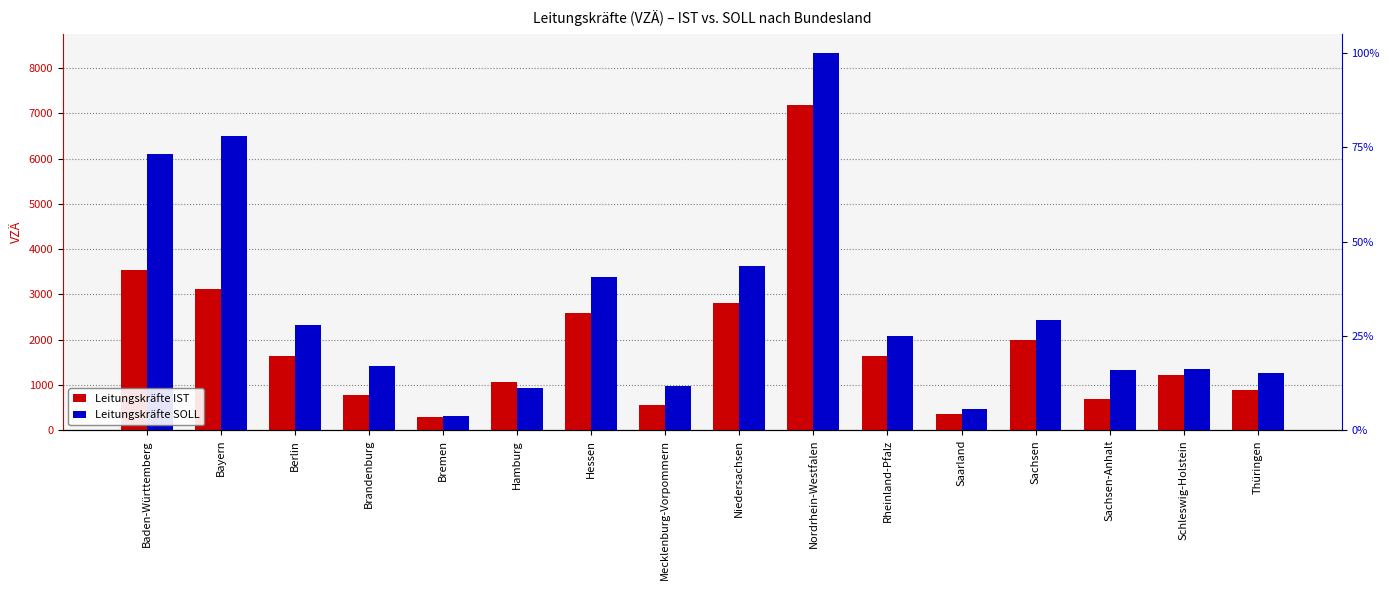

Is it true that Leitungskräfte SOLL equals 2314.8 at Berlin?

True